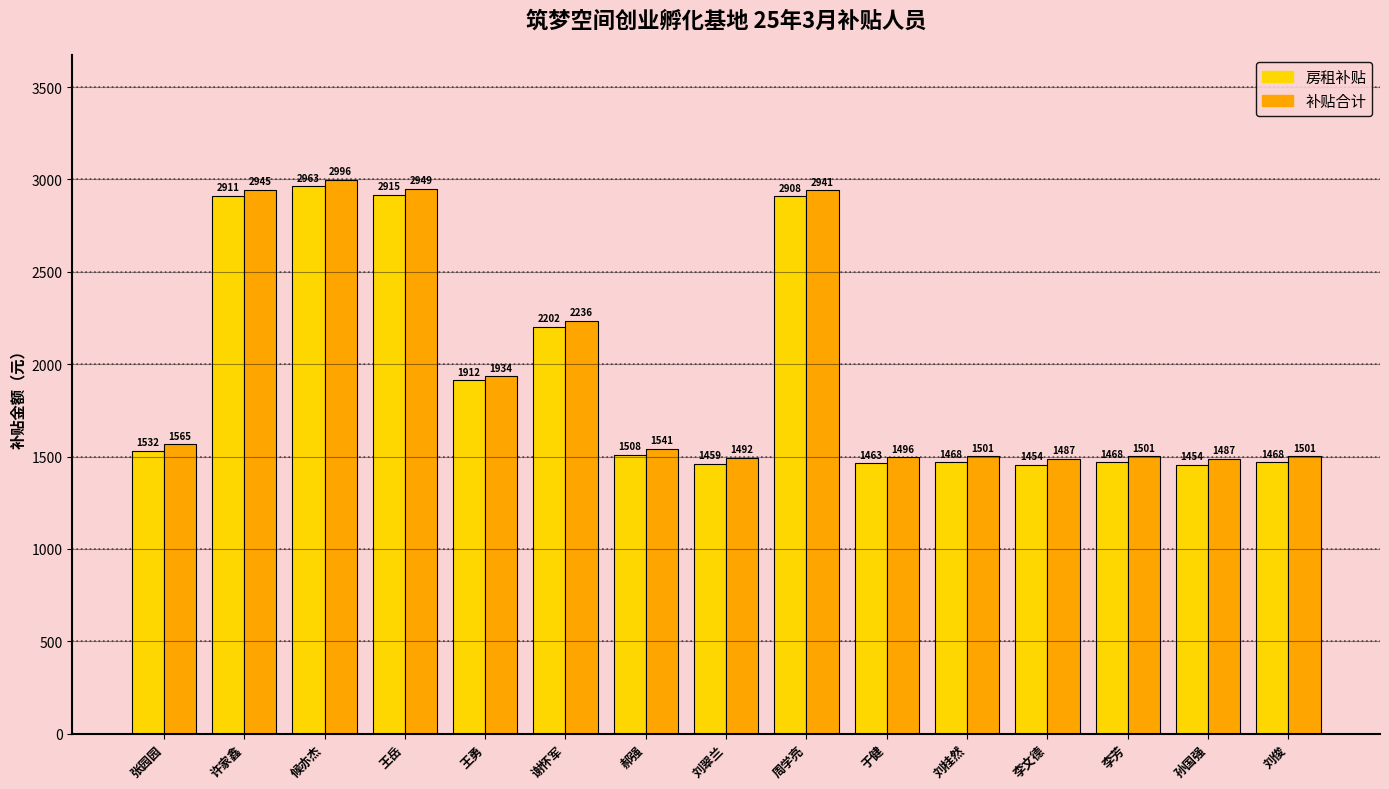

How many values in the 补贴合计 series exceed 1541?

8